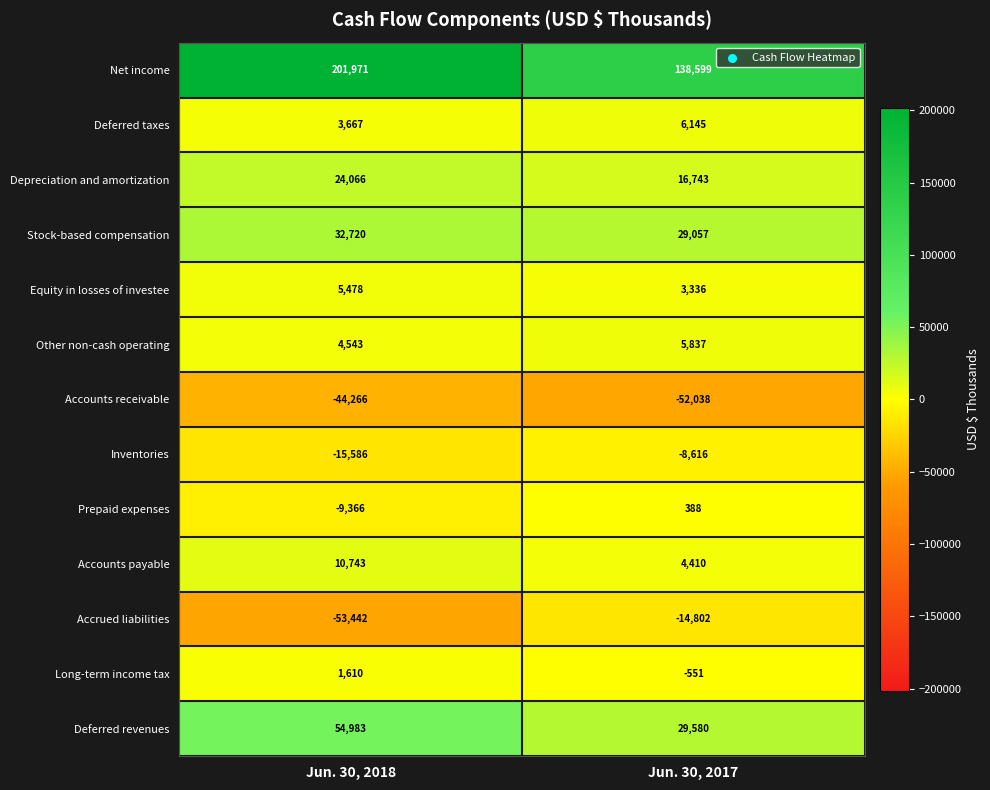

Which category has the lowest value across all series?

Jun. 30, 2018